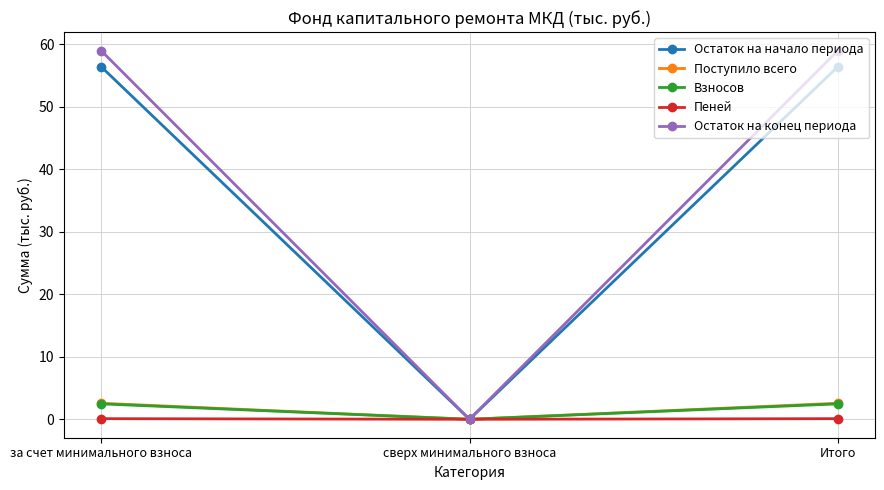

What position from the left is сверх минимального взноса?

2